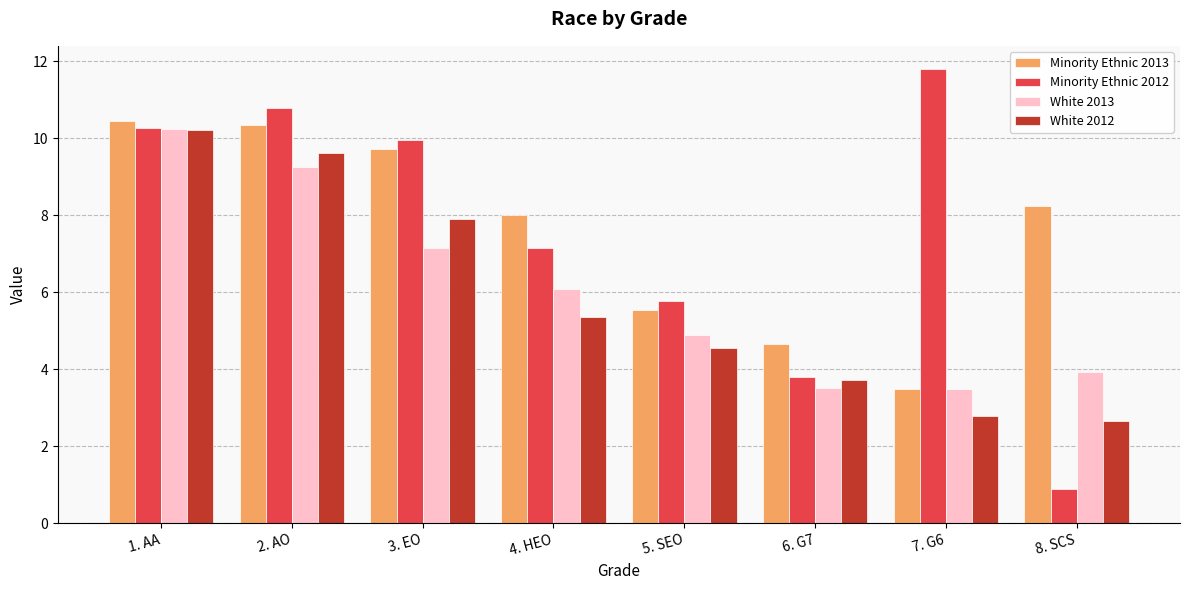

Where is White 2012 nearest to the value 6?

4. HEO